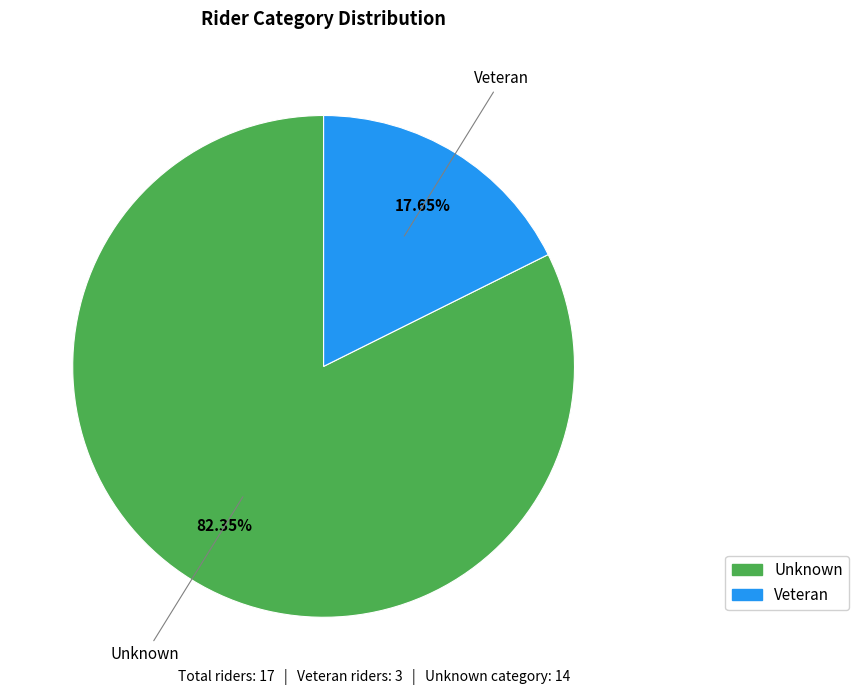

Do Unknown and Veteran together represent more than half of the pie?

Yes